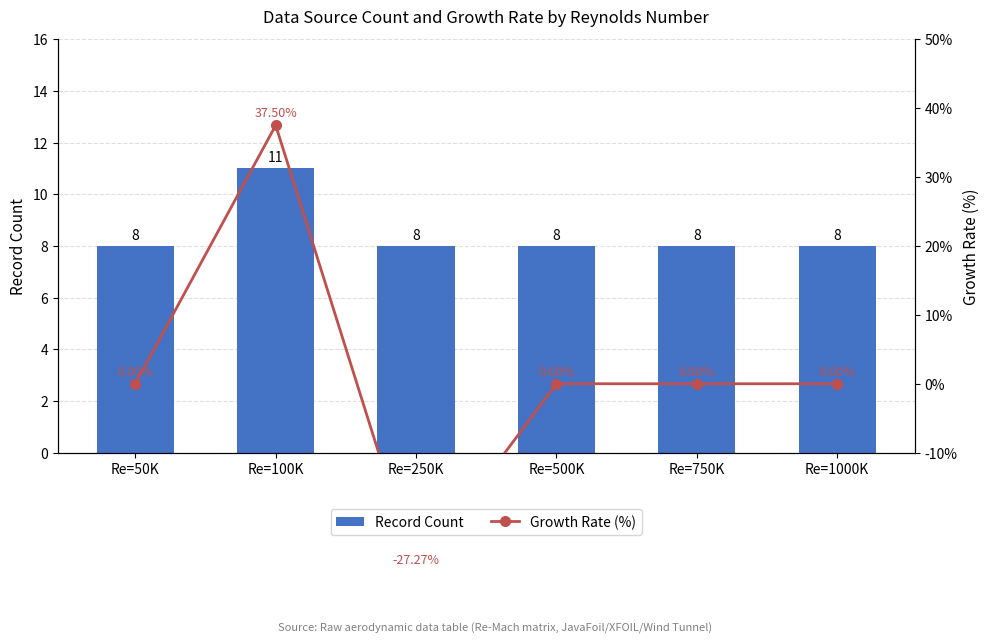

Reading left to right, list all the values displayed in this chart.

Record Count: 8.0	11.0	8.0	8.0	8.0	8.0
Growth Rate (%): 0.0	37.5	-27.3	0.0	0.0	0.0